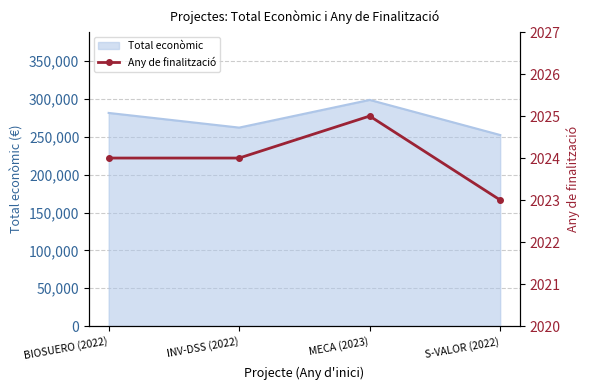

At which category does the data reach its first local peak?

MECA (2023)